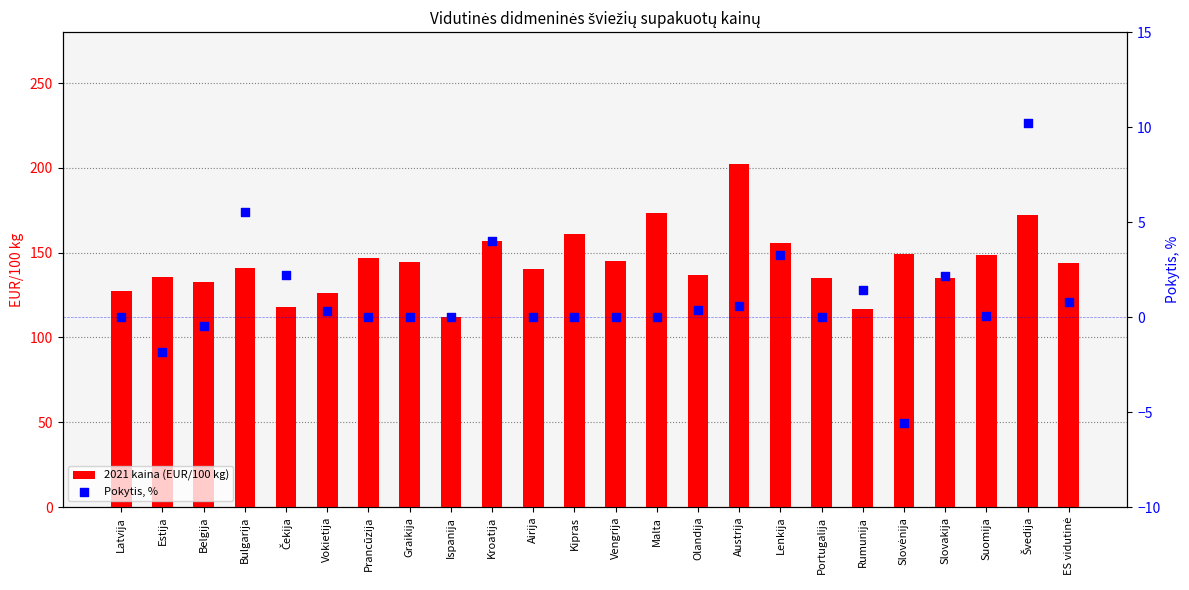

What are all the series names shown in the legend?

2021 kaina (EUR/100 kg), Pokytis, %